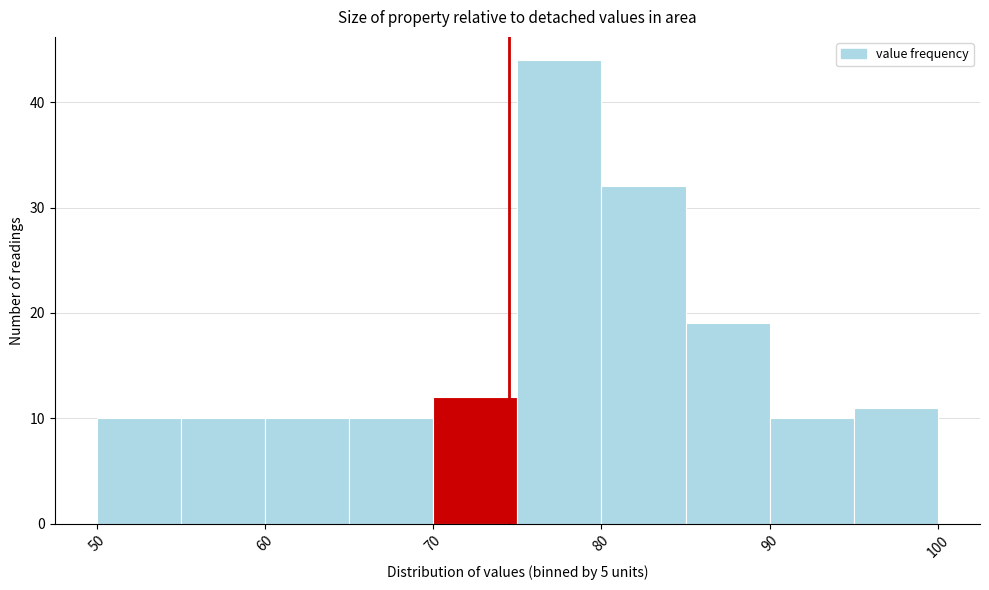

How tall is the bar that spans 80 to 85 on the x-axis? The values are not printed on the chart, so give them approximately, as read against the axis.

32